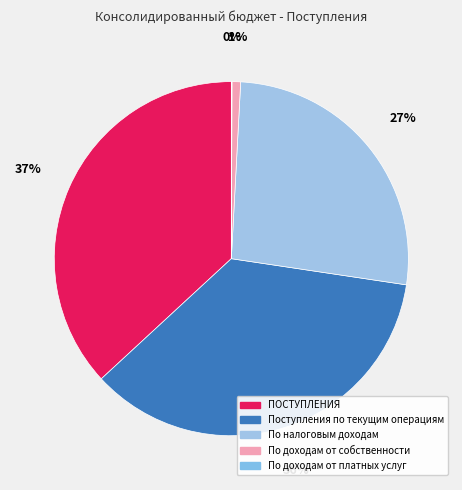

To the nearest percent, what is the difference between the По доходам от собственности and По налоговым доходам slice percentages?

26%